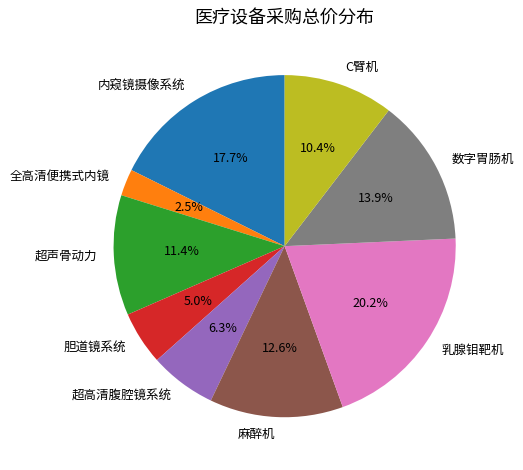

How many slices are in this pie chart?

9